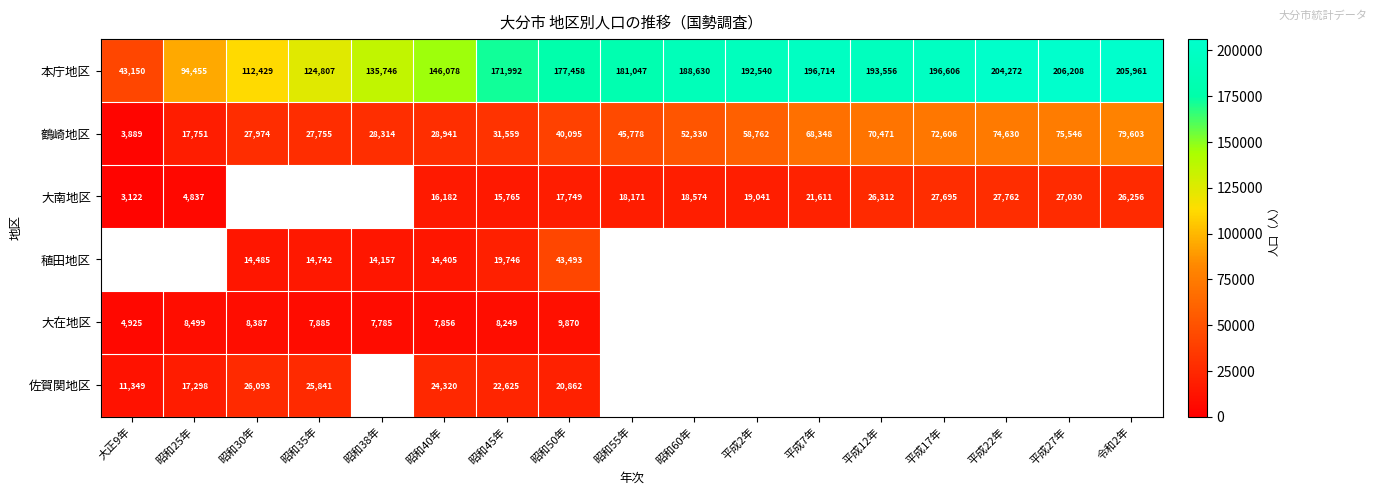

What is the minimum value for 本庁地区?

43150